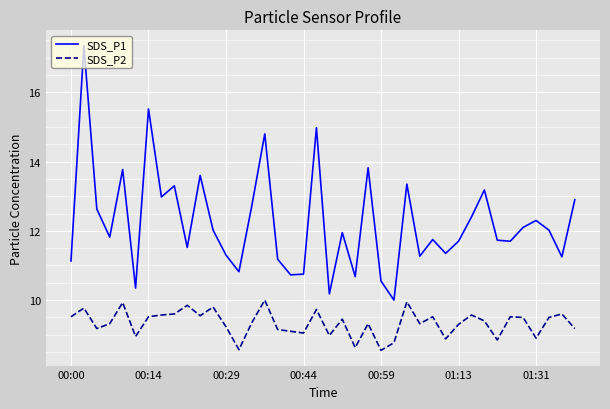

True or false: SDS_P2 and SDS_P1 intersect in this chart.

False